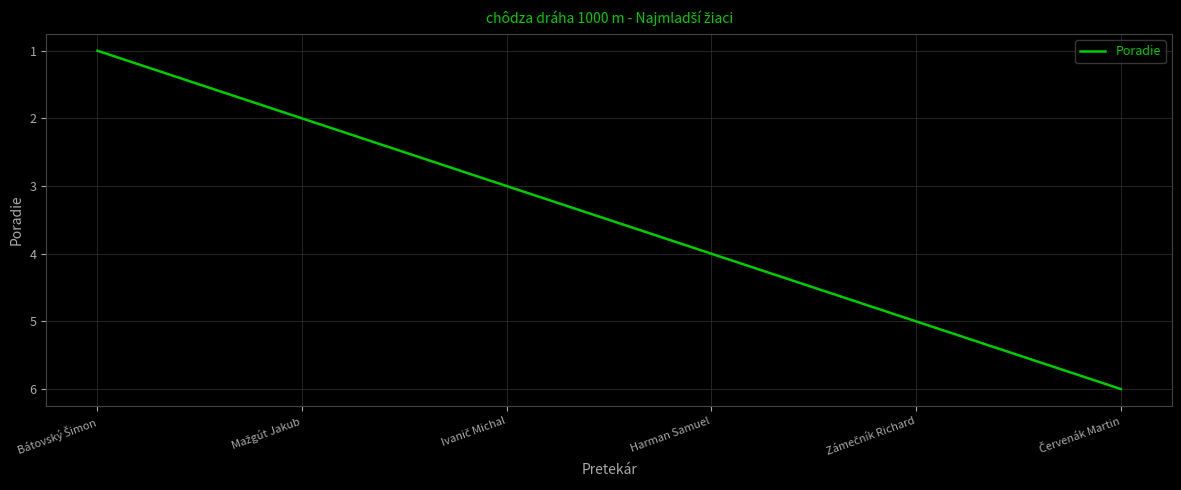

What position from the right is Harman Samuel?

3